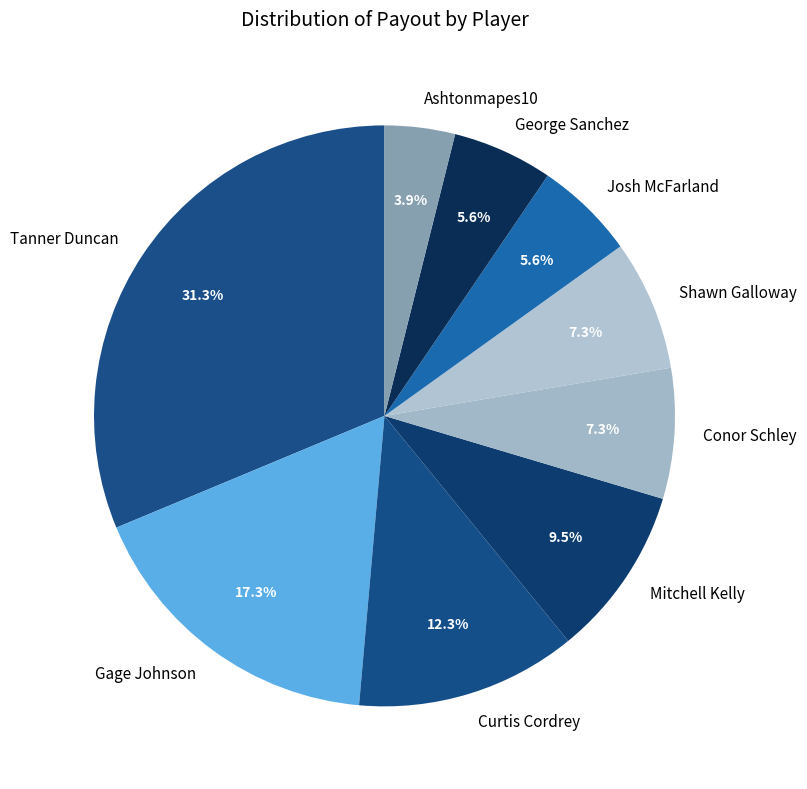

To the nearest percent, what percentage of the pie is Josh McFarland?

6%